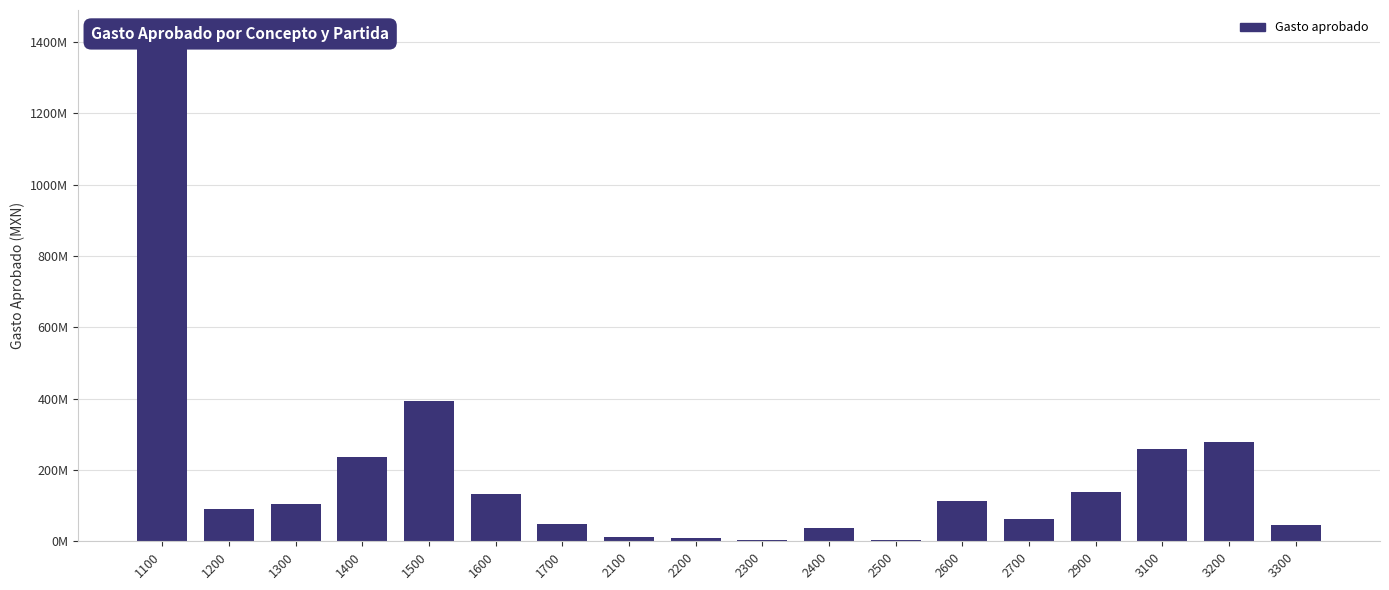

List the labels in order of value, largest first.

1100, 1500, 3200, 3100, 1400, 2900, 1600, 2600, 1300, 1200, 2700, 1700, 3300, 2400, 2100, 2200, 2300, 2500